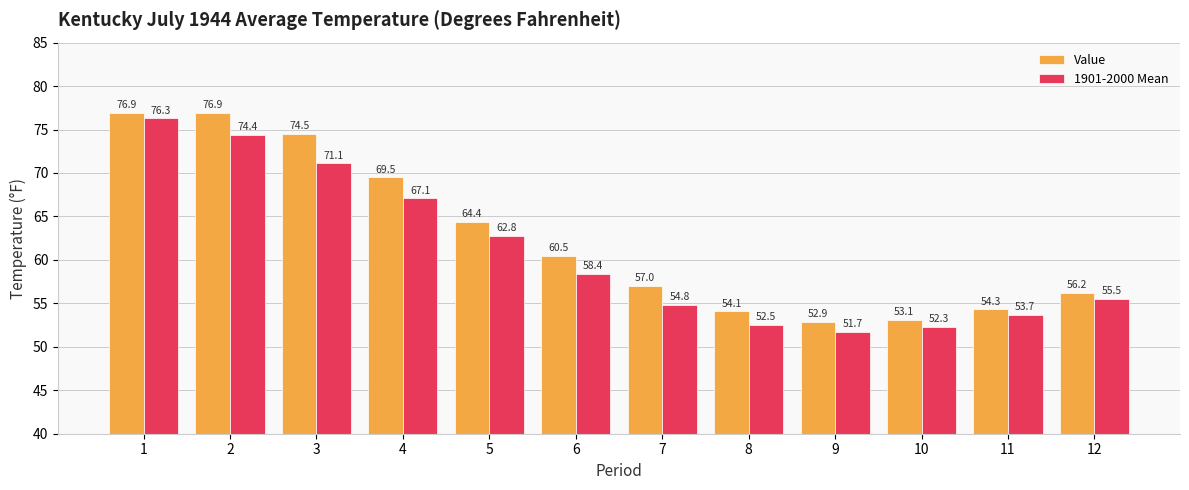

What is the lowest value of the Value series?

52.9